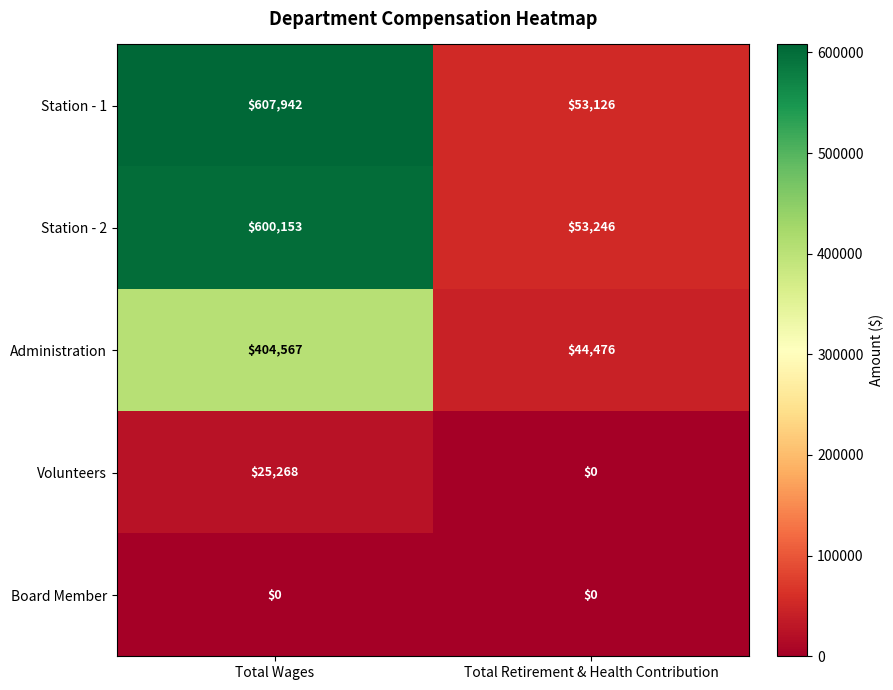

Which series has the widest spread of values?

Station - 1